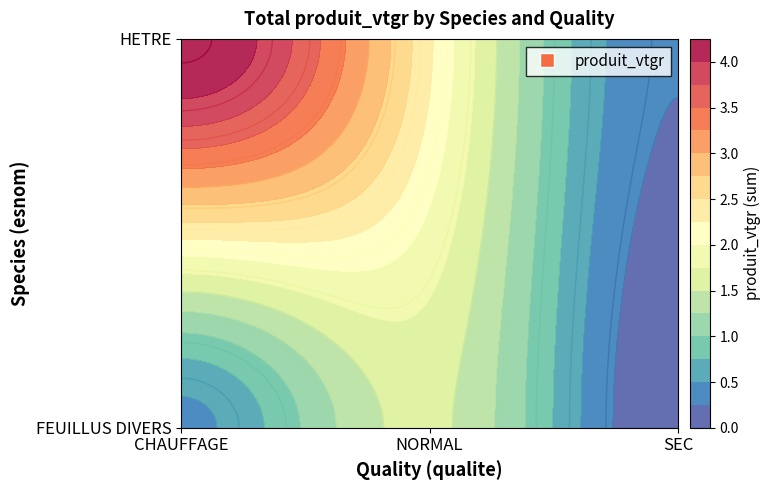

What is the lowest value of the HETRE series?

0.3